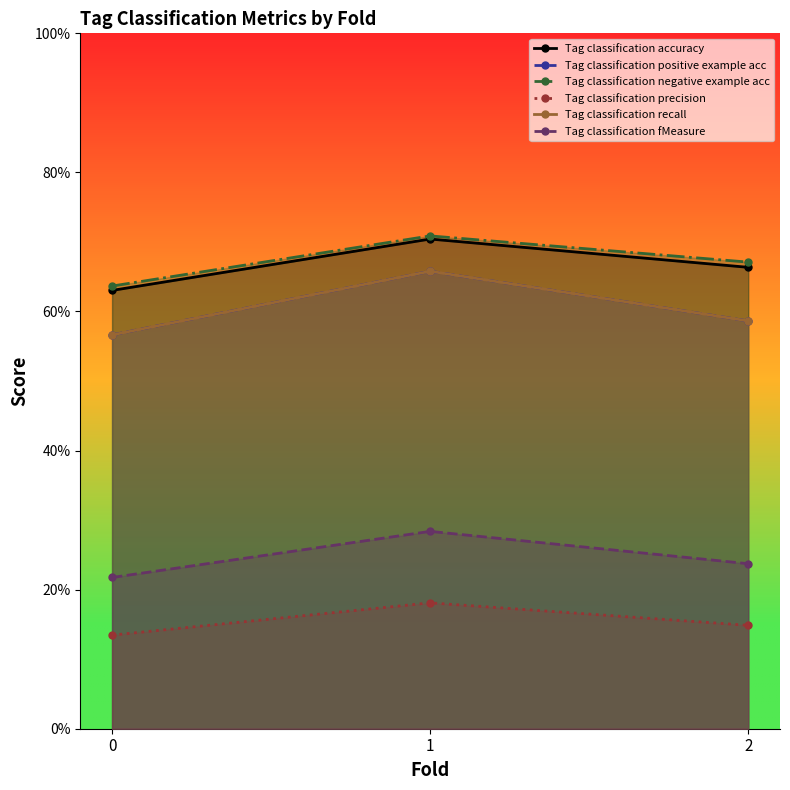

Rank the categories by Tag classification positive example acc value from lowest to highest.

0, 2, 1